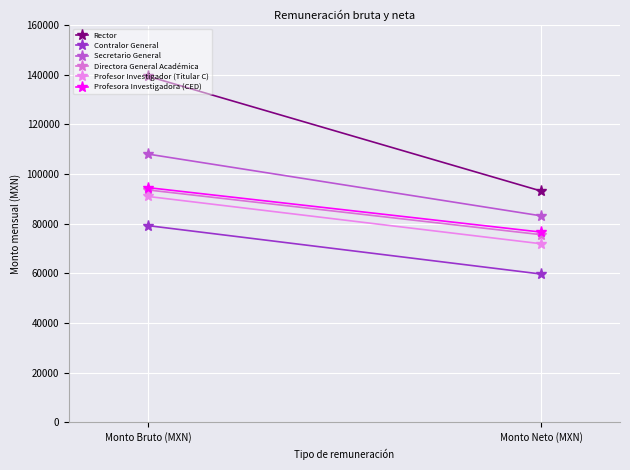

The value of Profesora Investigadora (CED) at Monto Bruto (MXN) is 148251.8. True or false?

False